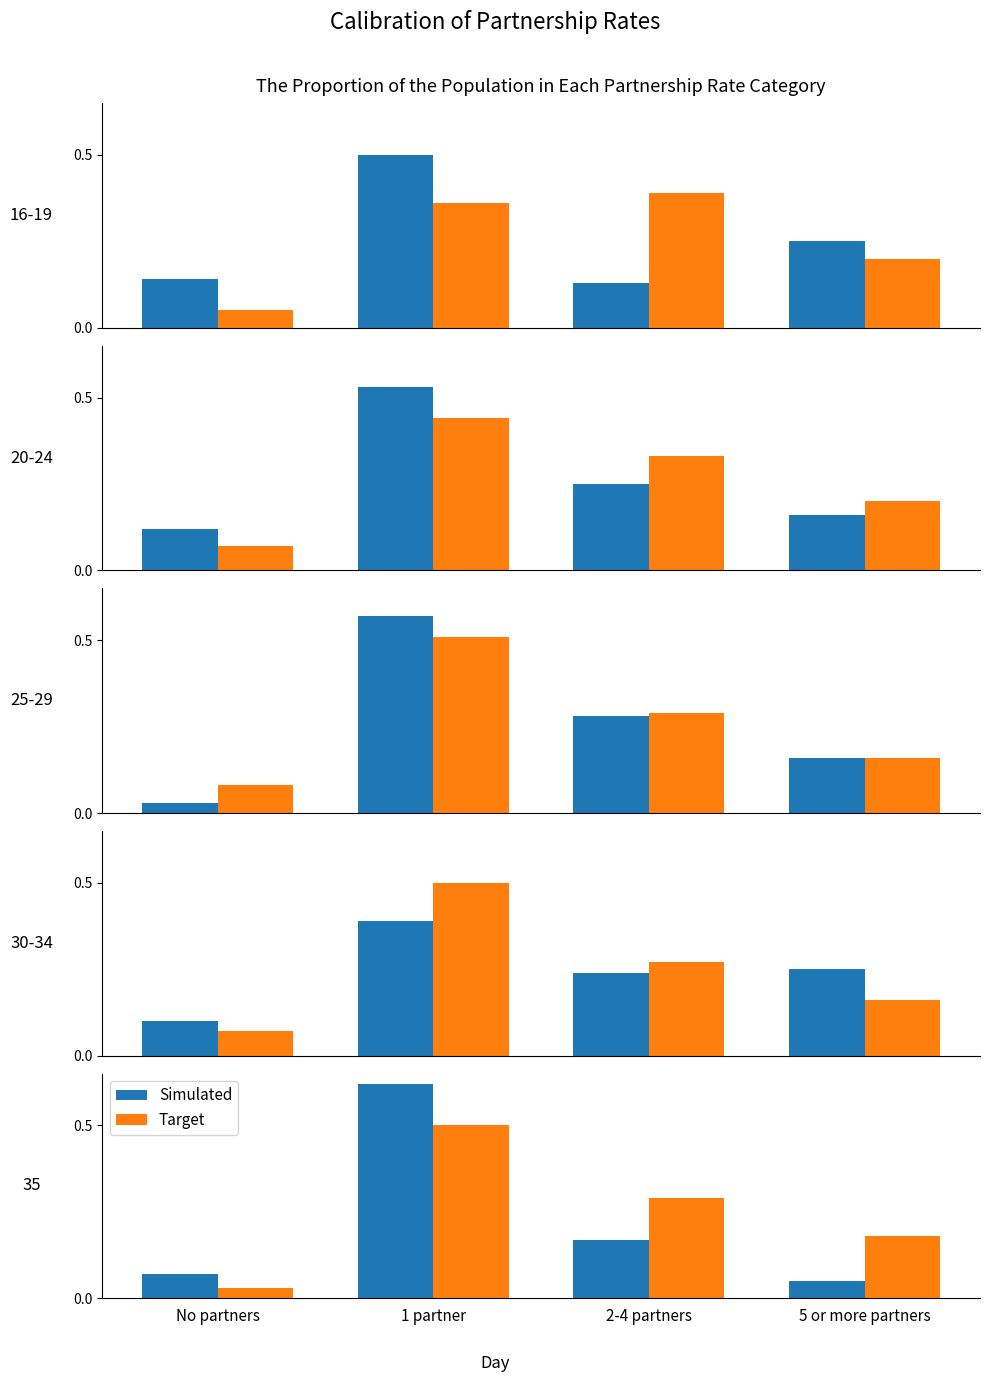

At which label is Target closest to 0?

No partners